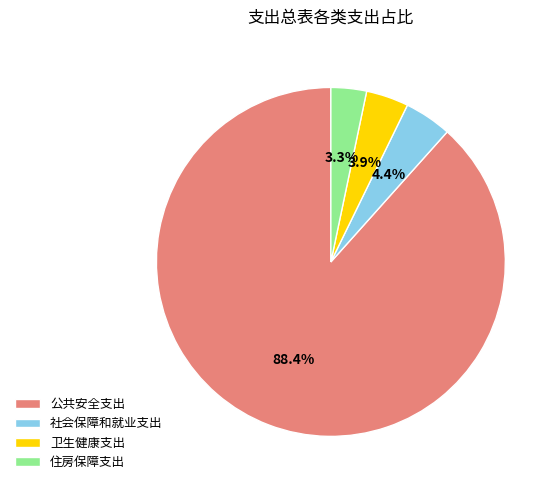

Which slice is the smallest?

住房保障支出